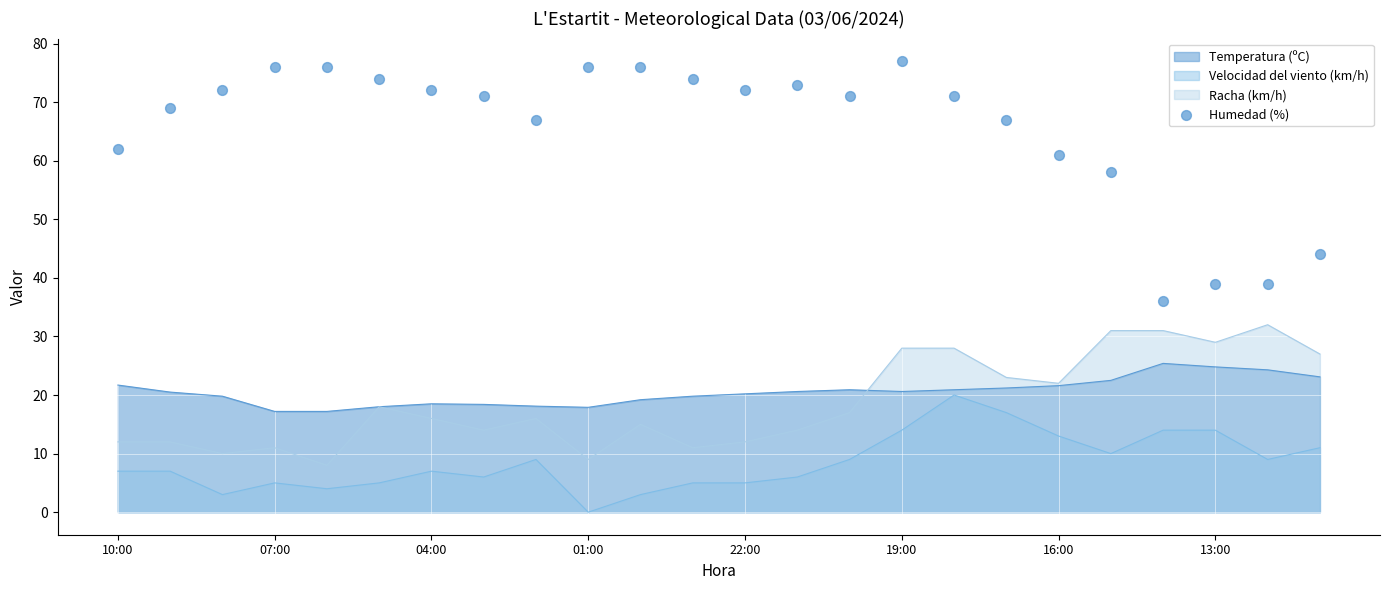

What is the lowest value of the Racha (km/h) series?

8.0